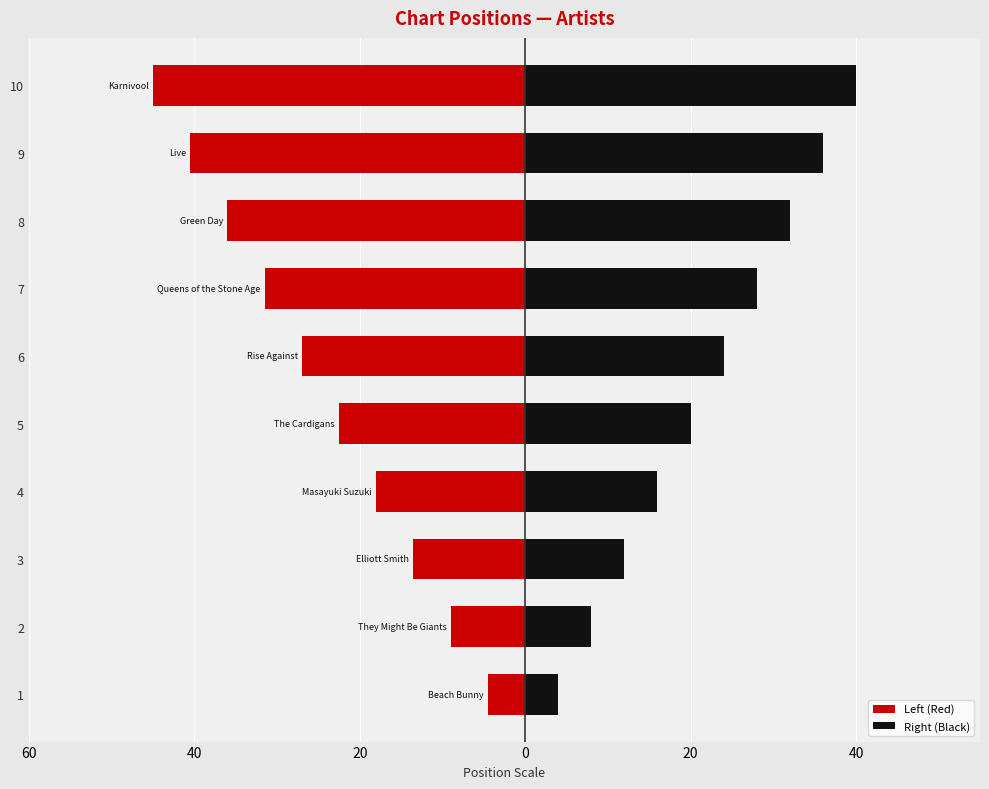

Which series has the largest range (max minus min)?

Left (Red)